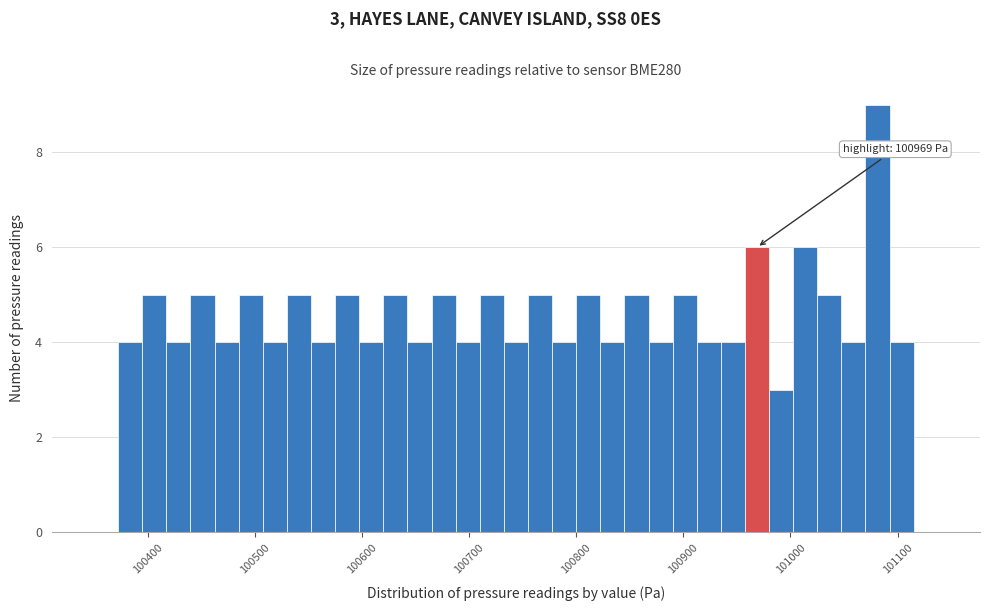

Around what value on the x-axis is the tallest bar? Give the approximate position of its centre, as read against the axis.

101080